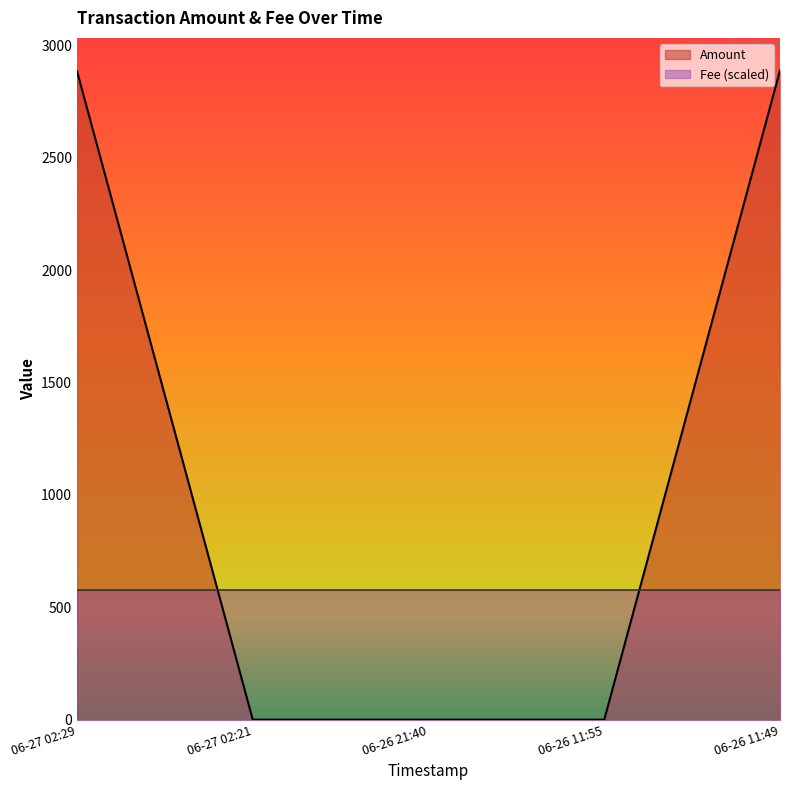

At 06-26 11:49, list the series in order from smallest to largest.

Fee (scaled), Amount